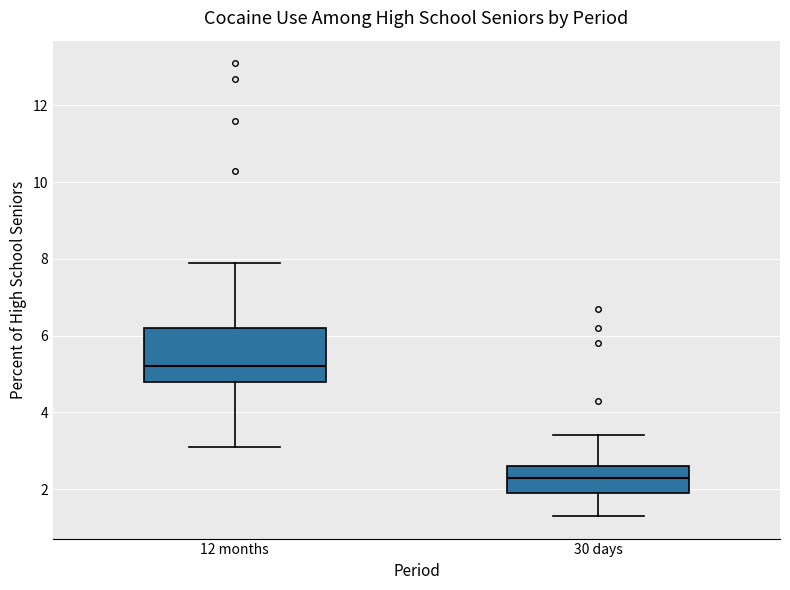

Which box's median line is the highest?

12 months